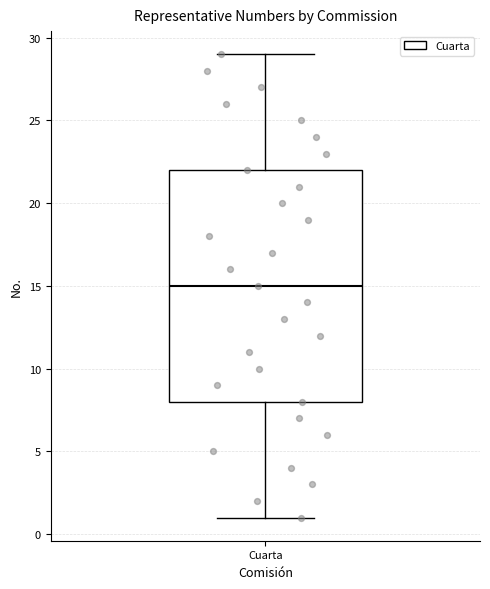

Transcribe this box plot: give where the median line is, the range the box spans, and where the two whiskers end, as read against the y-axis. The values are not printed on the chart, so give them approximately, as read against the axis.

median 15, box 8 to 22, whiskers 1 to 29